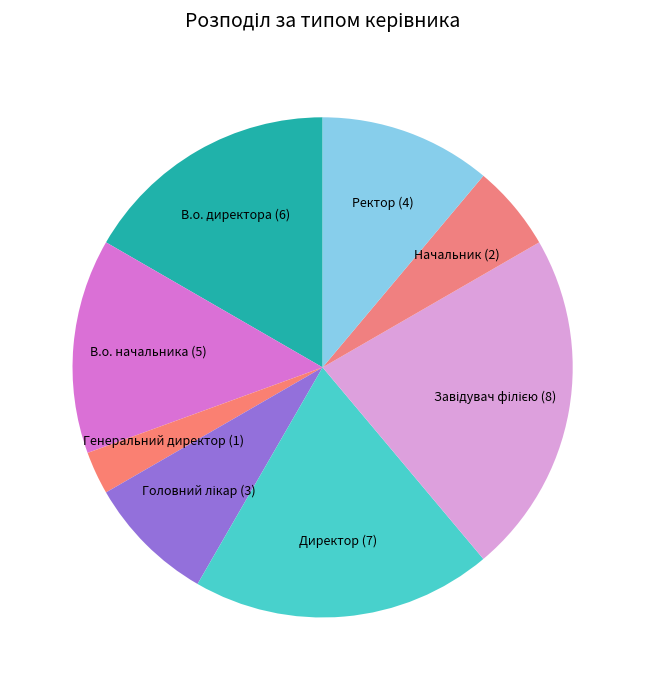

Does В.о. начальника account for over 50% of the chart?

No